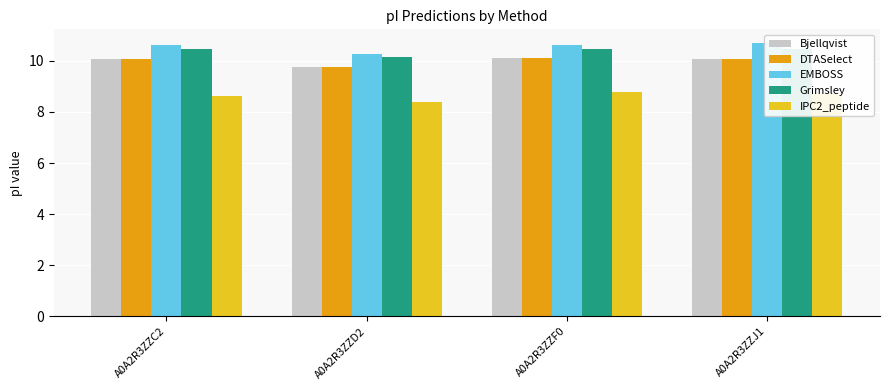

How many series are shown in this chart?

5